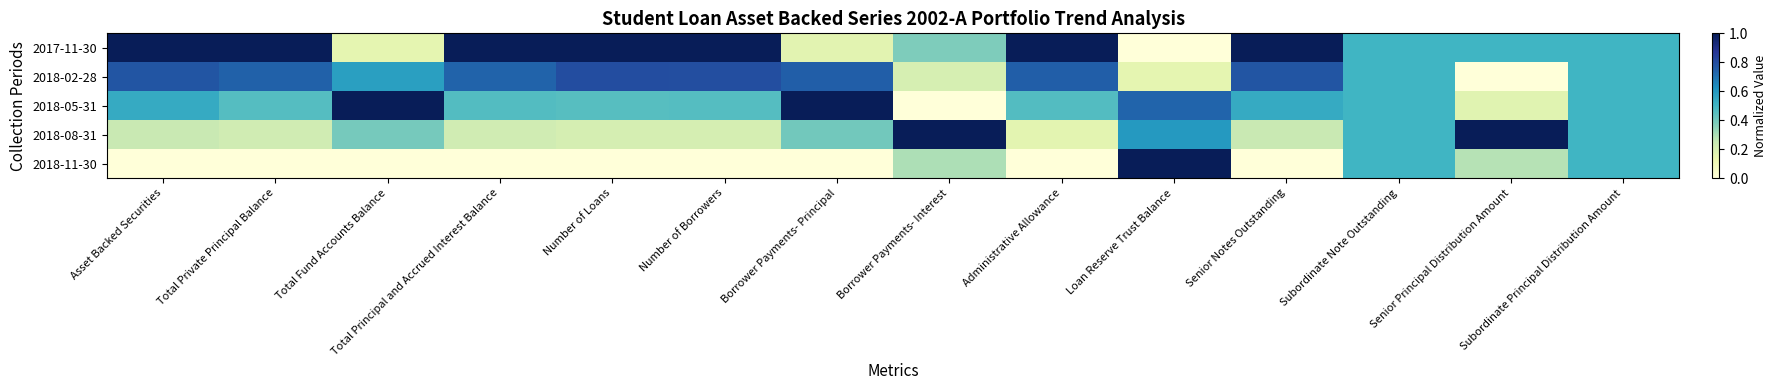

What is the total value across all series at Loan Reserve Trust Balance?

2.5